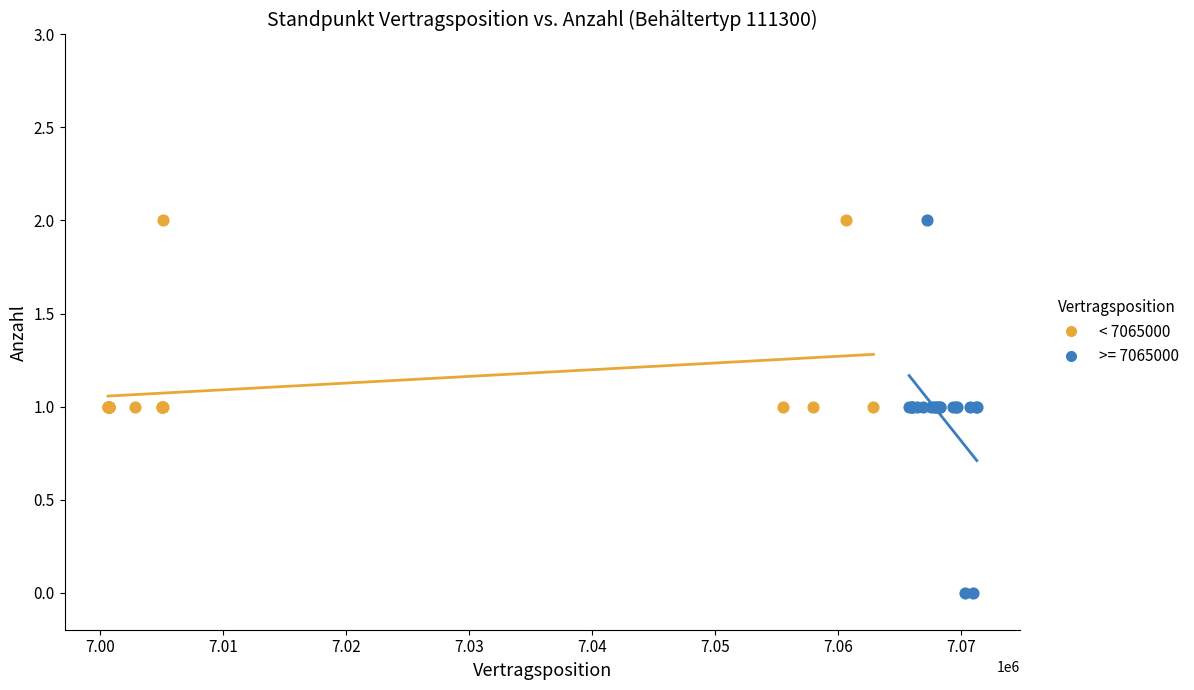

Which series contains the lowest Y value?

>= 7065000